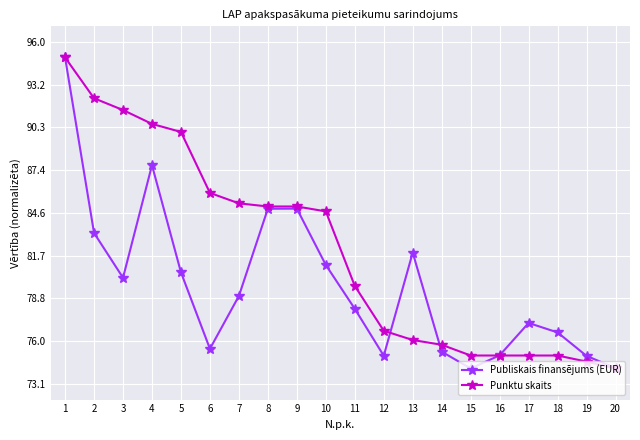

What is the sum of the Publiskais finansējums (EUR) values at 19 and 4?

162.7